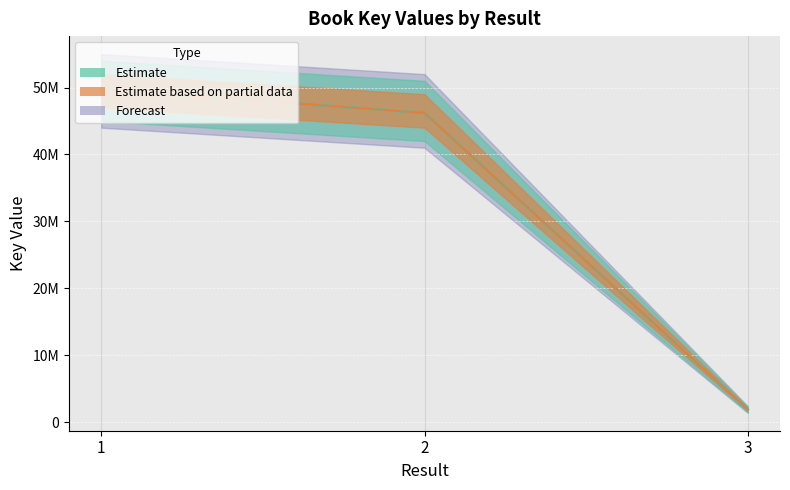

Between 2 and 3, which is larger?

2